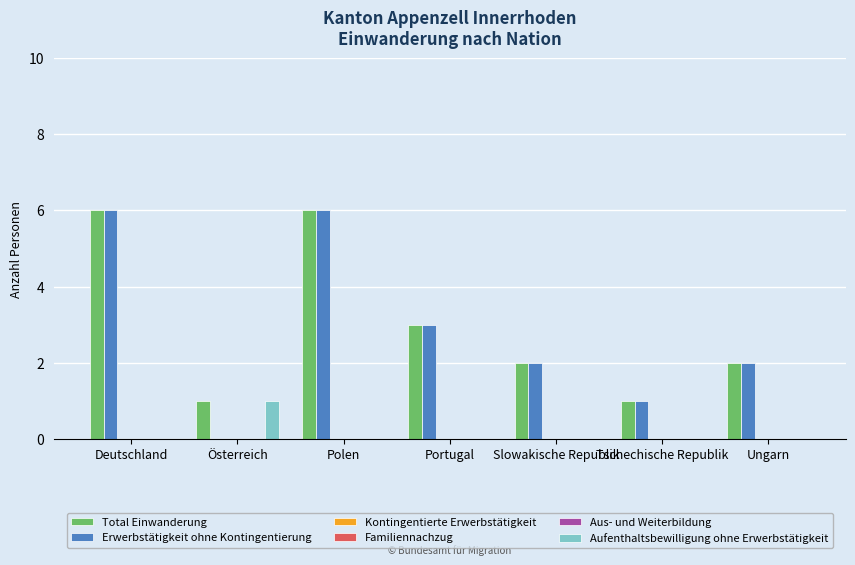

Reading left to right, transcribe all the data shown in this chart.

Total Einwanderung: Deutschland=6	Österreich=1	Polen=6	Portugal=3	Slowakische Republik=2	Tschechische Republik=1	Ungarn=2
Erwerbstätigkeit ohne Kontingentierung: Deutschland=6	Österreich=0	Polen=6	Portugal=3	Slowakische Republik=2	Tschechische Republik=1	Ungarn=2
Kontingentierte Erwerbstätigkeit: Deutschland=0	Österreich=0	Polen=0	Portugal=0	Slowakische Republik=0	Tschechische Republik=0	Ungarn=0
Familiennachzug: Deutschland=0	Österreich=0	Polen=0	Portugal=0	Slowakische Republik=0	Tschechische Republik=0	Ungarn=0
Aus- und Weiterbildung: Deutschland=0	Österreich=0	Polen=0	Portugal=0	Slowakische Republik=0	Tschechische Republik=0	Ungarn=0
Aufenthaltsbewilligung ohne Erwerbstätigkeit: Deutschland=0	Österreich=1	Polen=0	Portugal=0	Slowakische Republik=0	Tschechische Republik=0	Ungarn=0